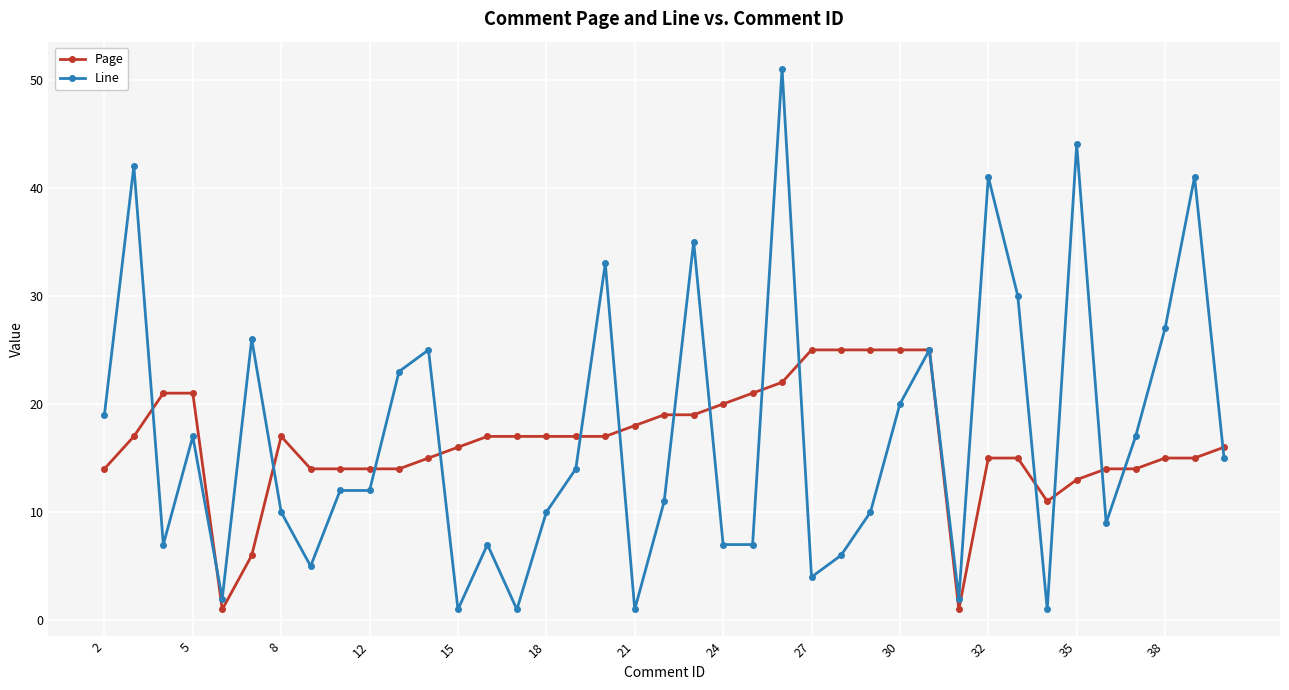

After their last crossing, which series has the higher values: Page or Line?

Page